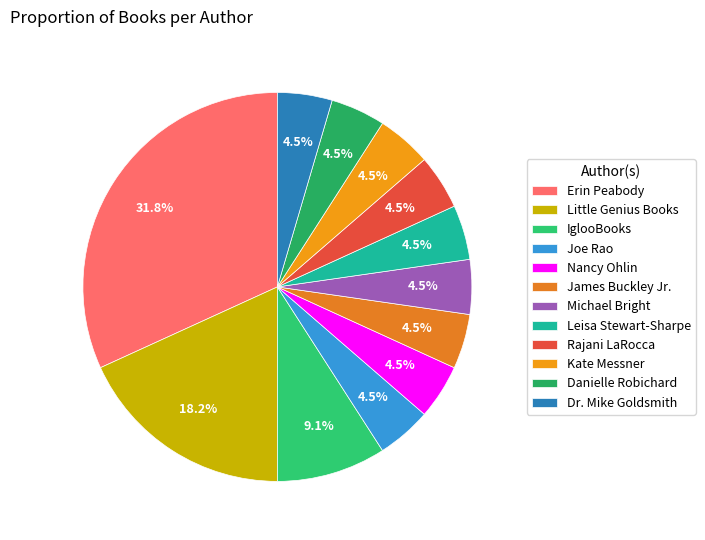

To the nearest percent, what is the difference between the largest and smallest slice percentages?

27%